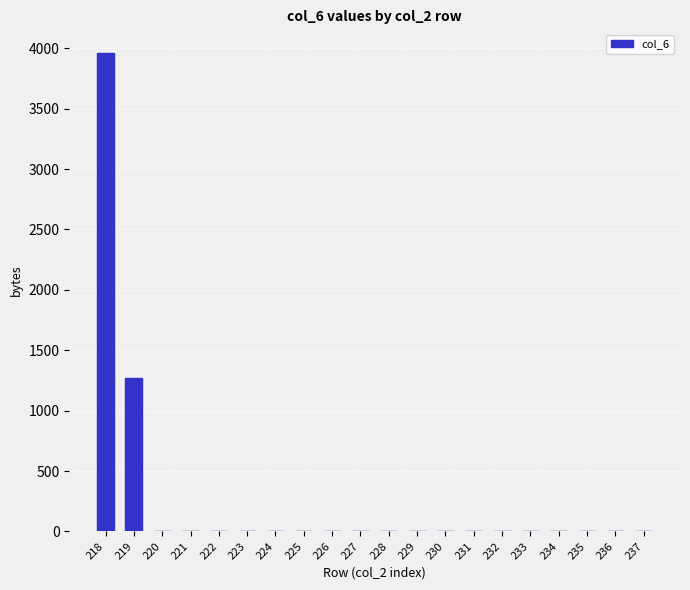

What is the maximum value shown in the chart?

3959.5